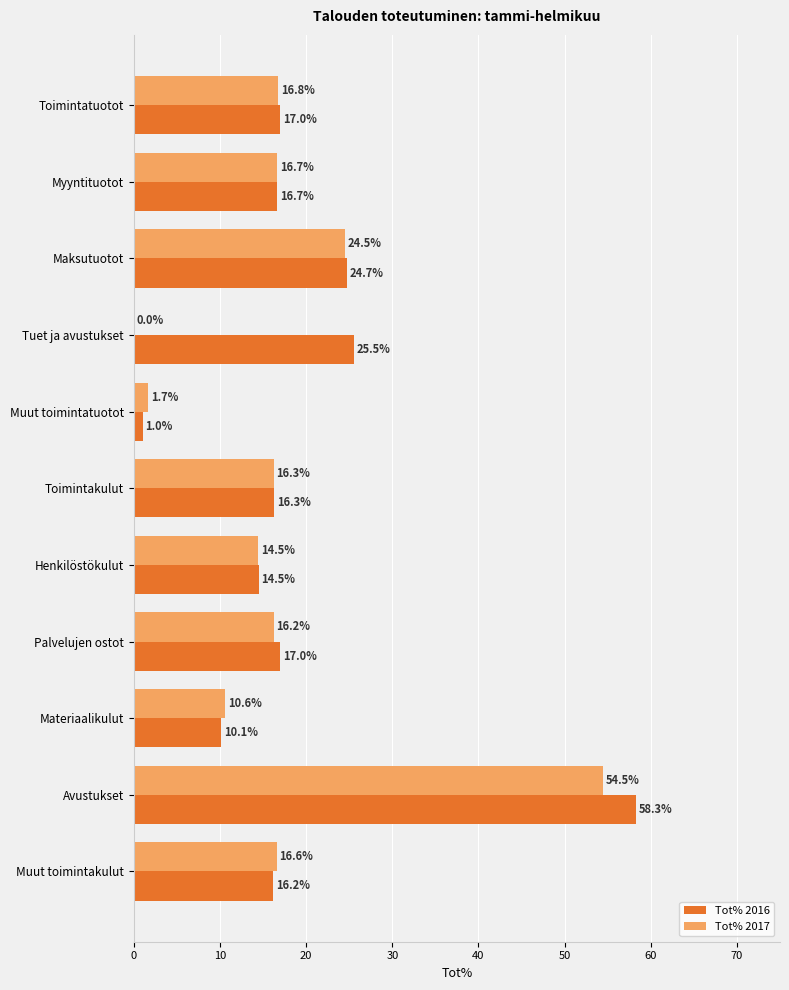

Is the value of Tot% 2016 at Materiaalikulut greater than the value of Tot% 2017 at Avustukset?

No